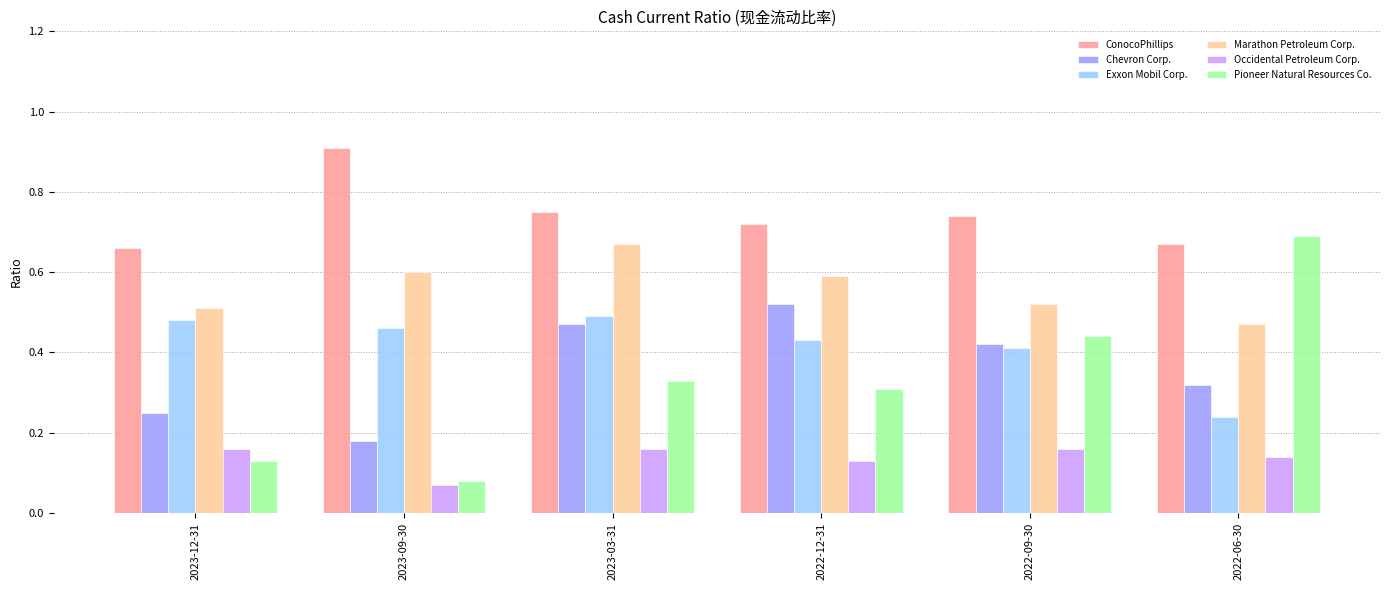

How many bars are there in each group?

6